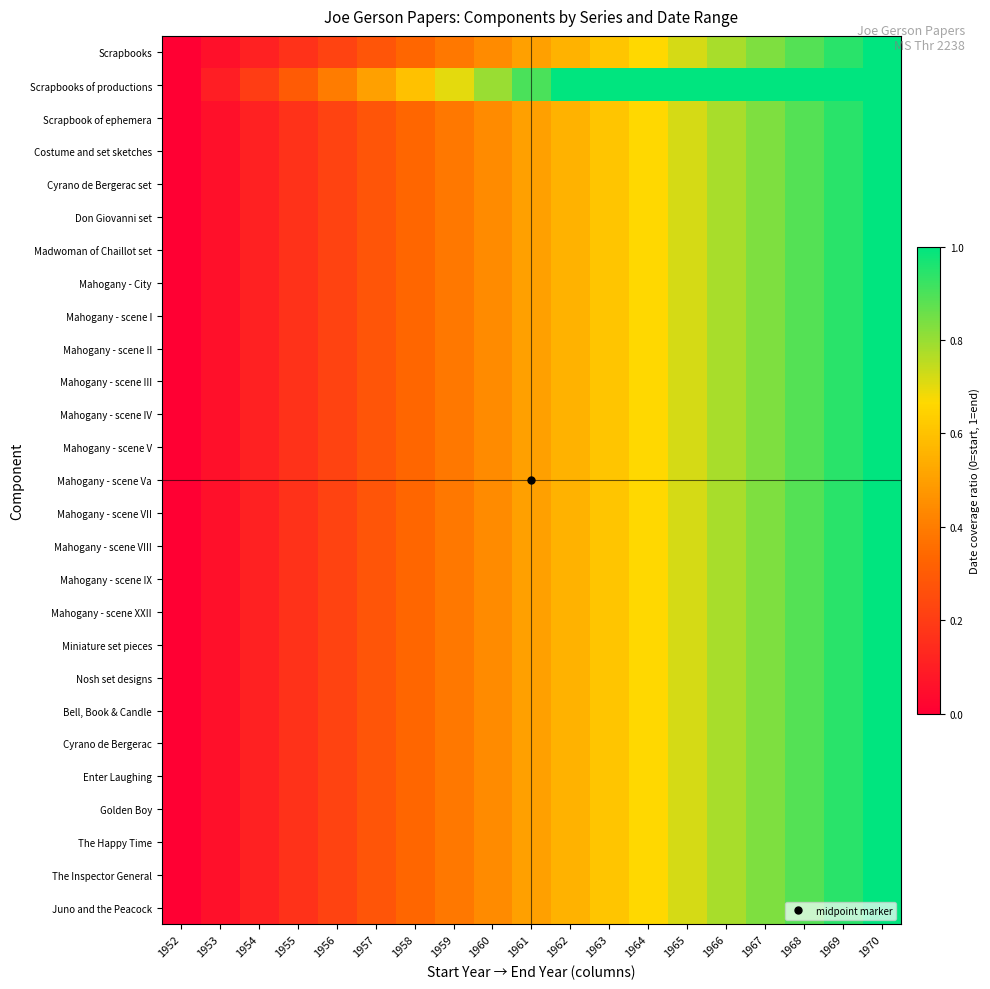

At how many categories does at least one series exceed 1?

8